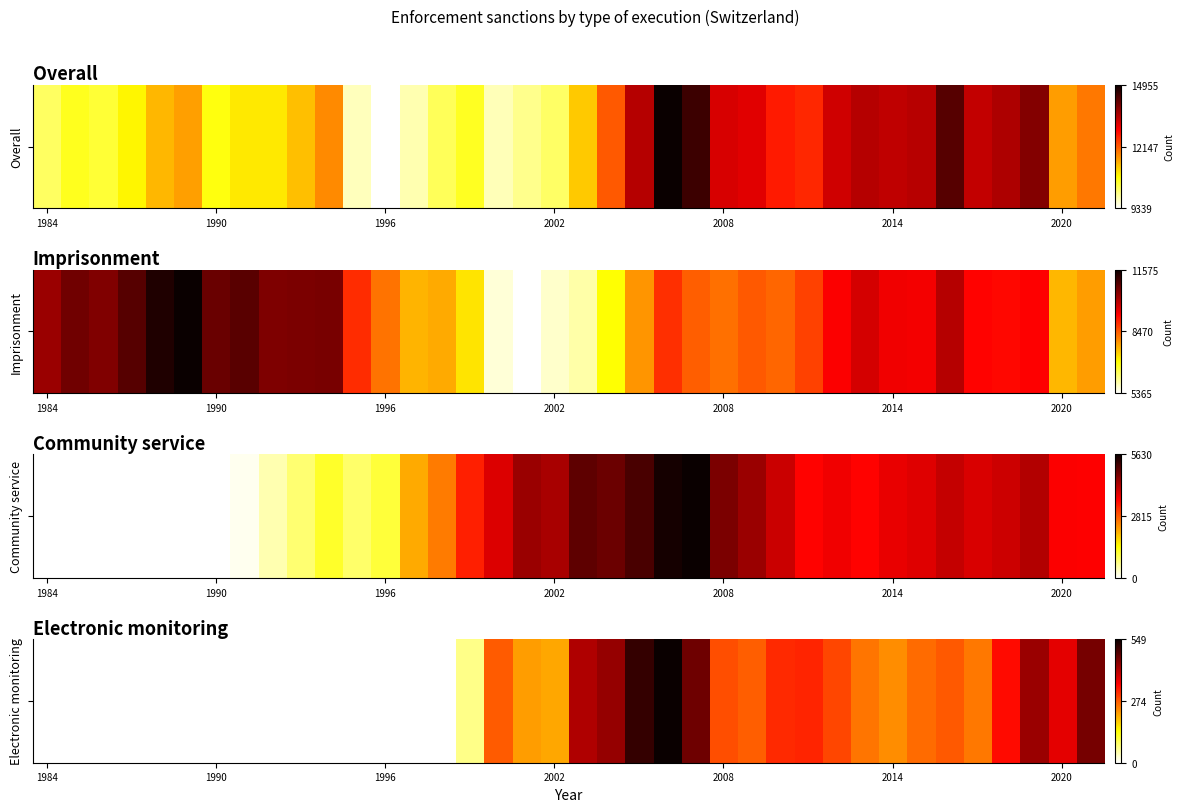

Which label corresponds to the smallest value in the chart?

1984